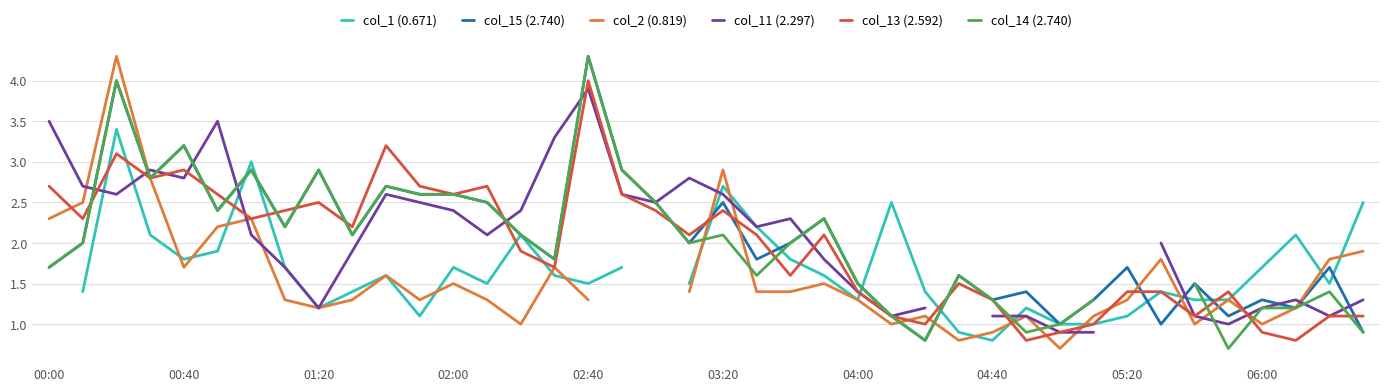

What is the minimum value shown in the chart?

0.7